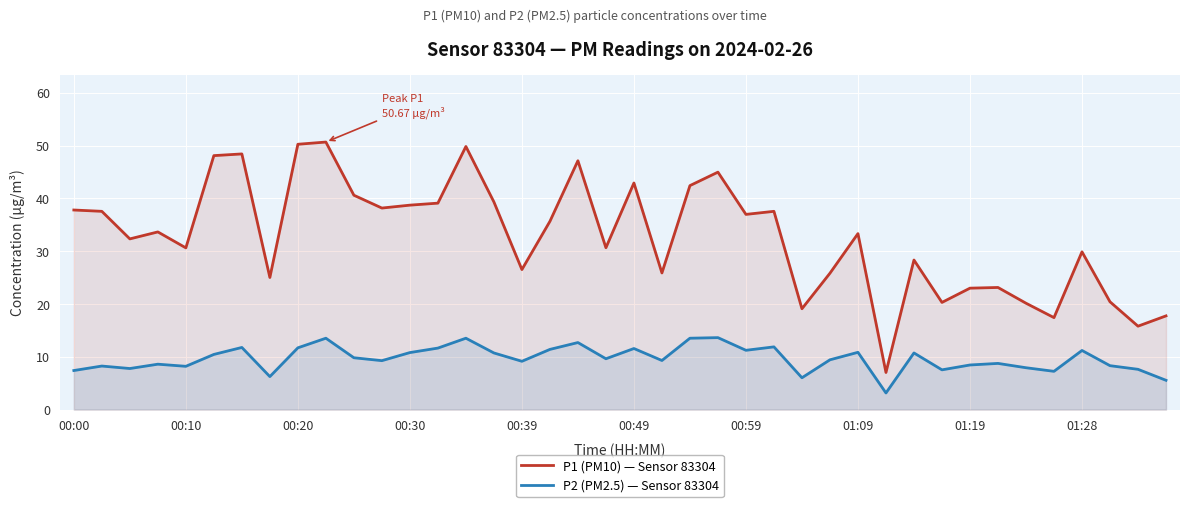

Rank the series by their maximum value, from highest to lowest.

P1 (PM10) — Sensor 83304, P2 (PM2.5) — Sensor 83304